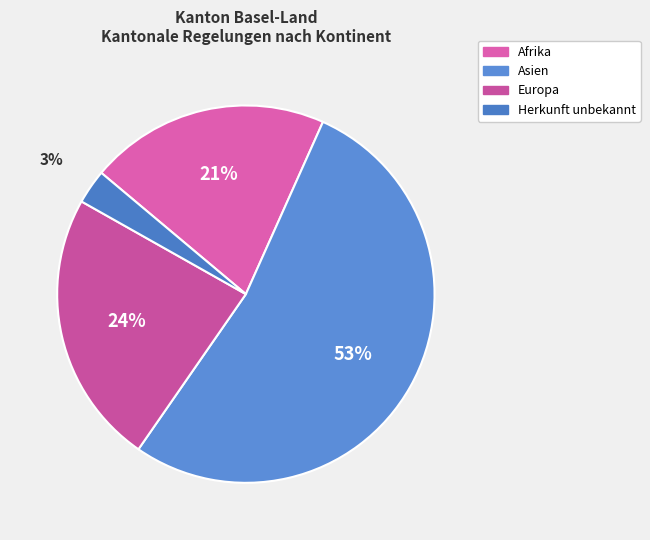

Rank the categories by value from highest to lowest.

Asien, Europa, Afrika, Herkunft unbekannt